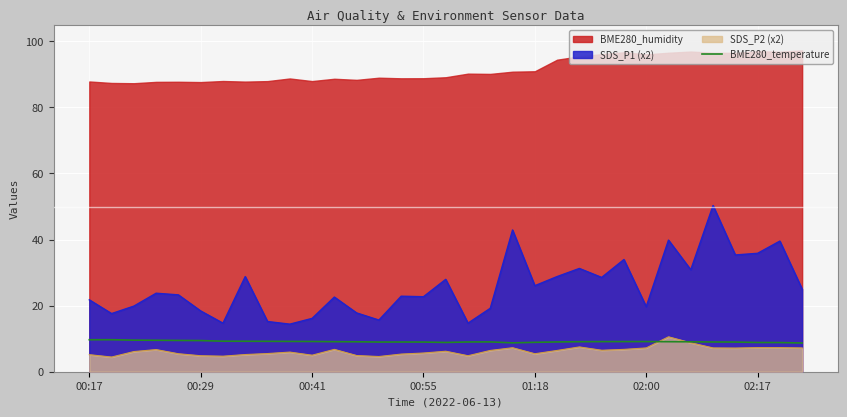

What is the maximum value for SDS_P1 (x2)?

50.3